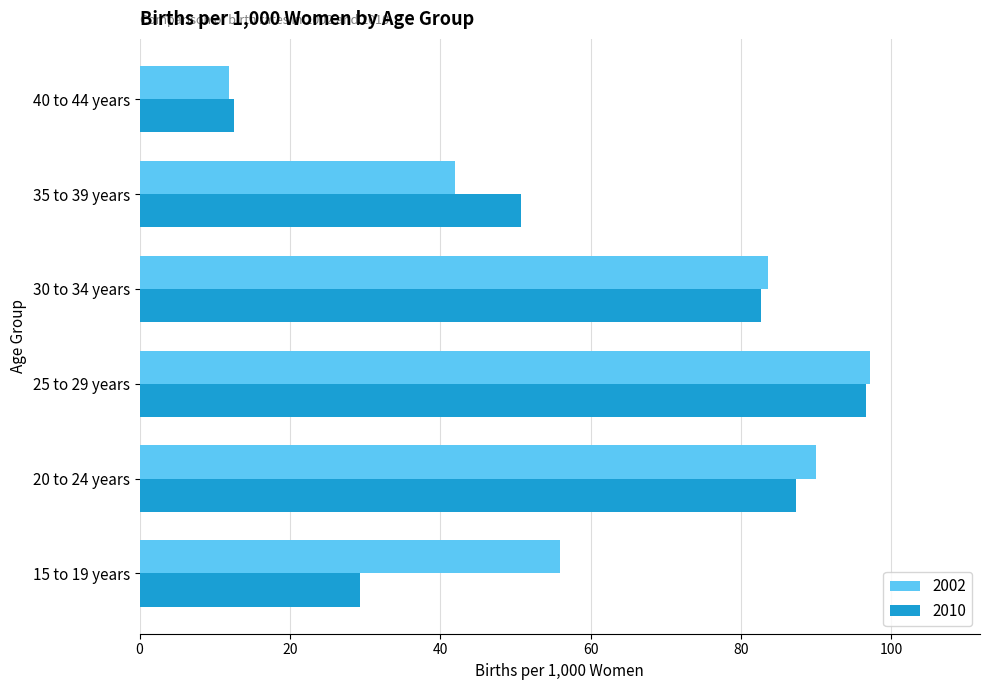

Rank the categories by 2010 value from lowest to highest.

40 to 44 years, 15 to 19 years, 35 to 39 years, 30 to 34 years, 20 to 24 years, 25 to 29 years